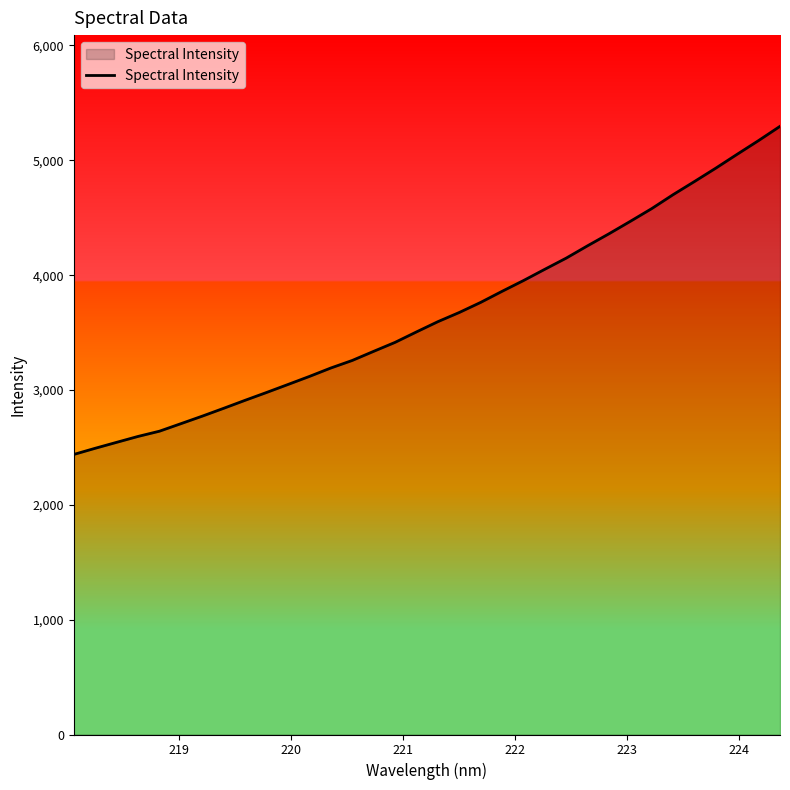

What is the difference between the maximum and minimum values?

2857.2